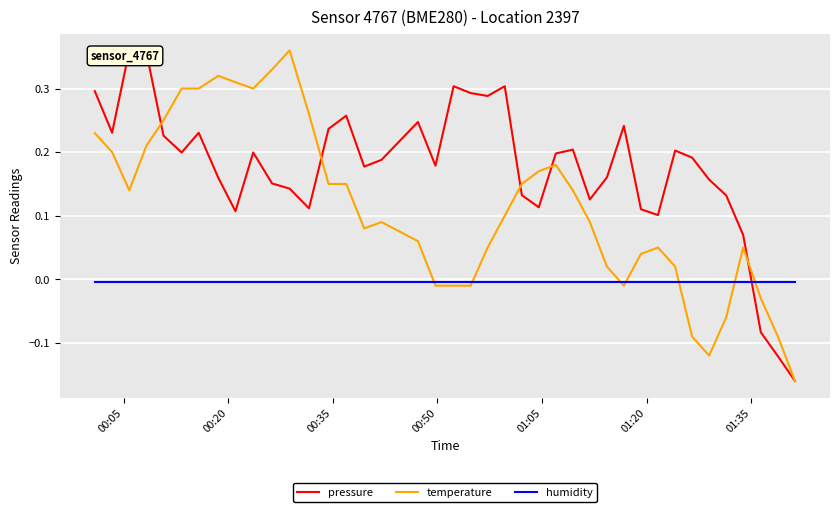

True or false: temperature and humidity intersect in this chart.

True